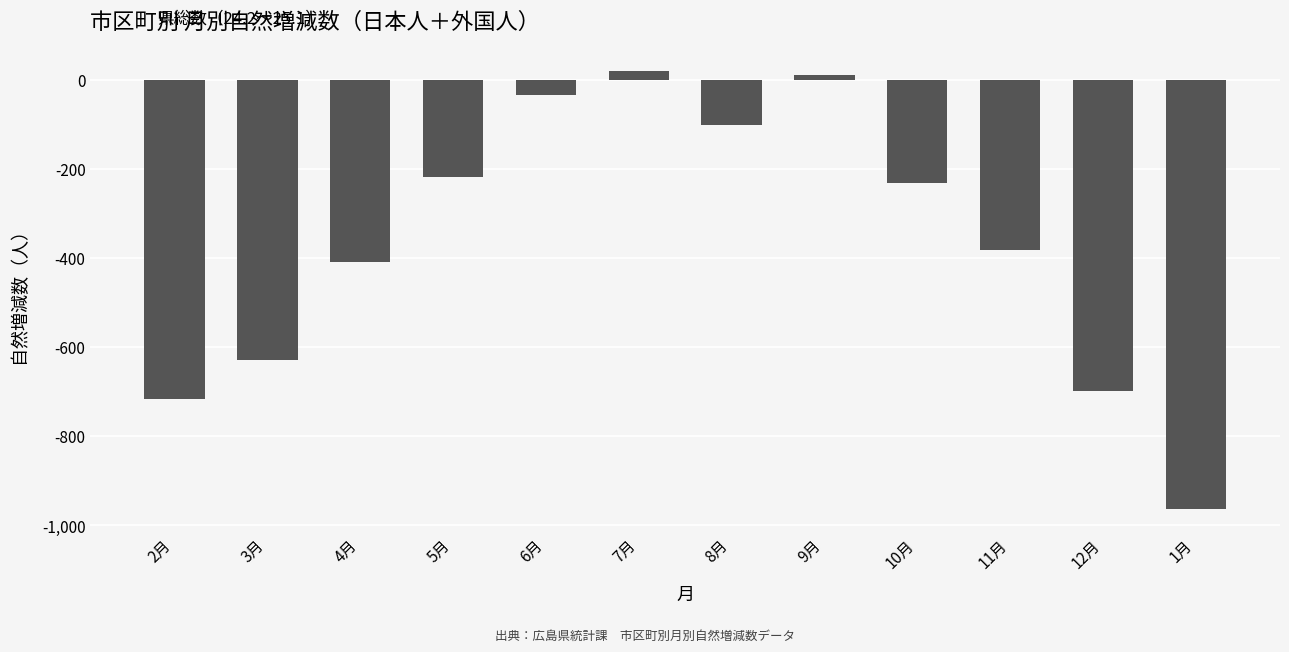

The value at 1月 is -965. True or false?

True